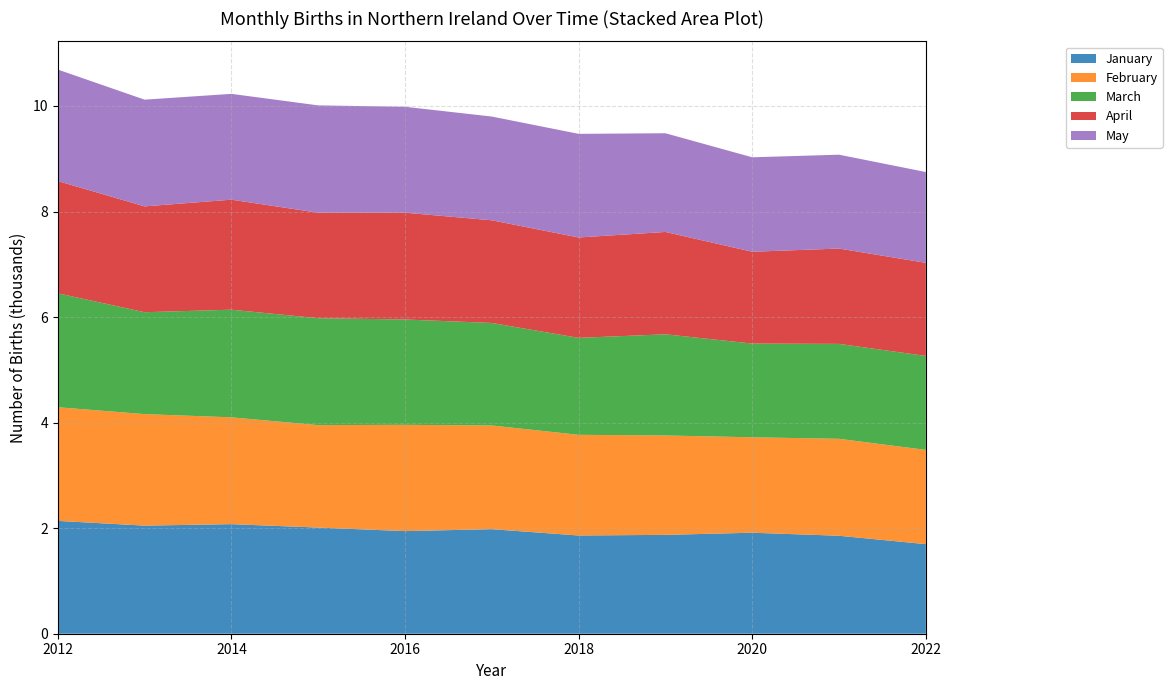

Reading left to right, extract all data points from this chart.

January: 2137.9	2048.3	2076.2	2011.3	1944.1	1980.9	1861.4	1873.2	1913.7	1856.3	1697.4
February: 2154.1	2113.0	2024.0	1941.3	2013.9	1965.0	1907.6	1883.2	1808.5	1837.0	1786.0
March: 2158.8	1930.7	2039.3	2025.9	1996.2	1942.5	1837.0	1917.2	1775.8	1798.6	1780.1
April: 2127.3	2005.5	2084.9	1999.0	2023.1	1945.7	1902.1	1939.3	1739.7	1806.5	1764.1
May: 2111.8	2022.1	2004.9	2033.5	2007.0	1965.4	1963.8	1870.2	1789.8	1778.3	1720.6